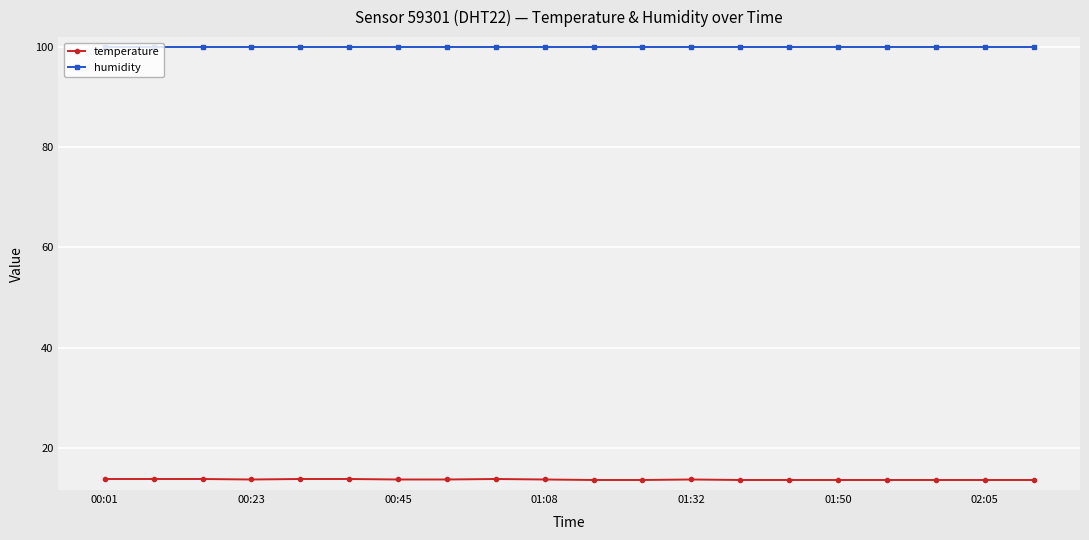

Which series has the largest total across all categories?

humidity